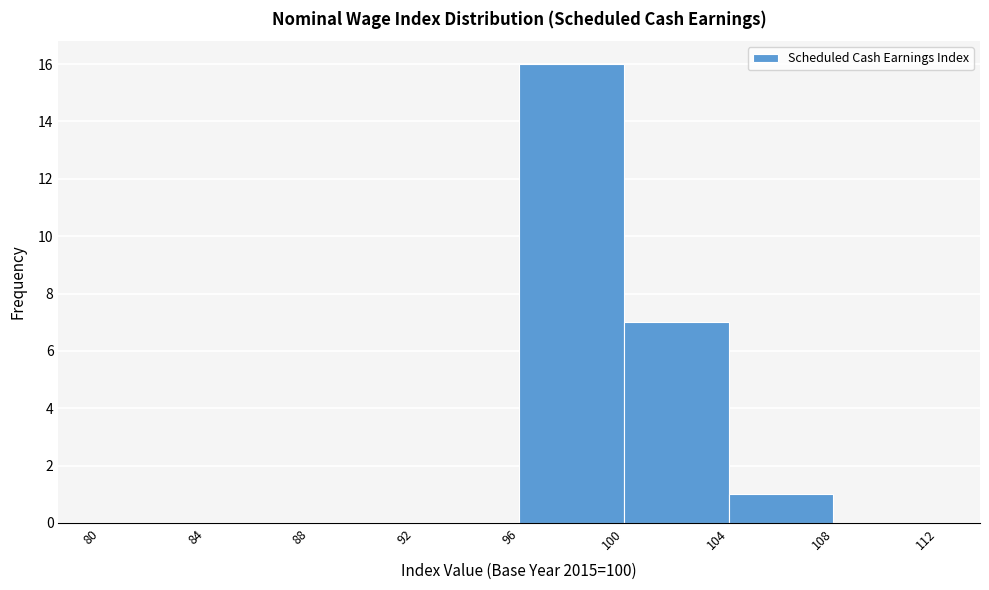

Which range on the x-axis has the tallest bar?

96 to 100